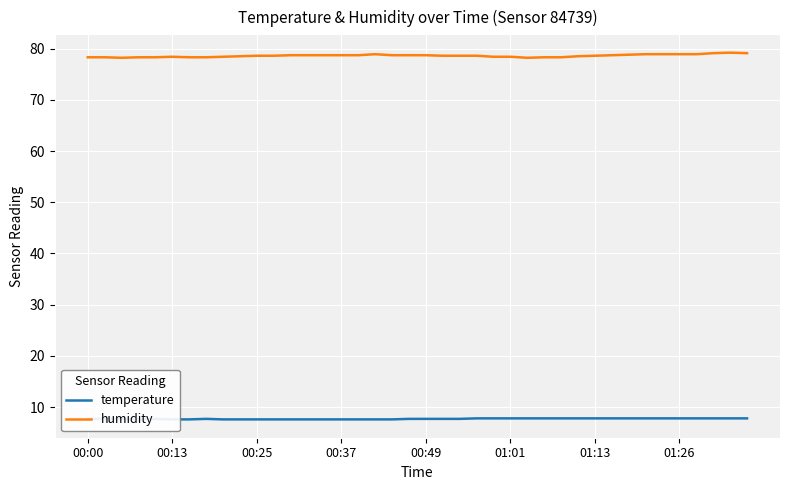

How many lines are shown in the chart?

2